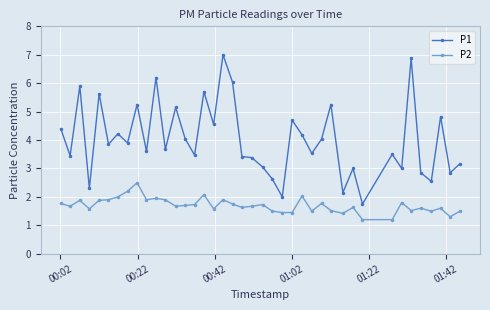

Which series has the widest spread of values?

P1